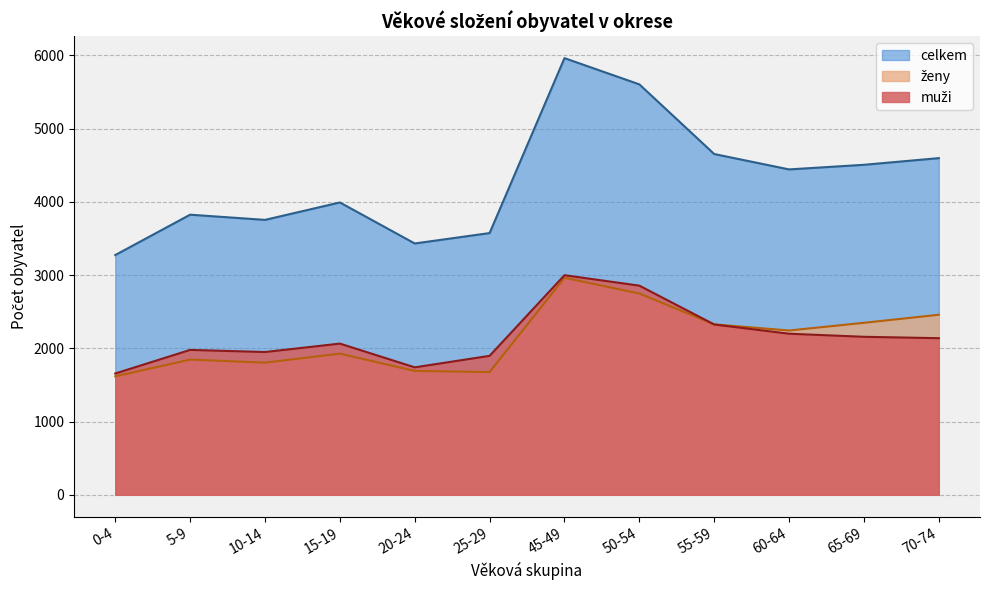

True or false: ženy and celkem intersect in this chart.

False